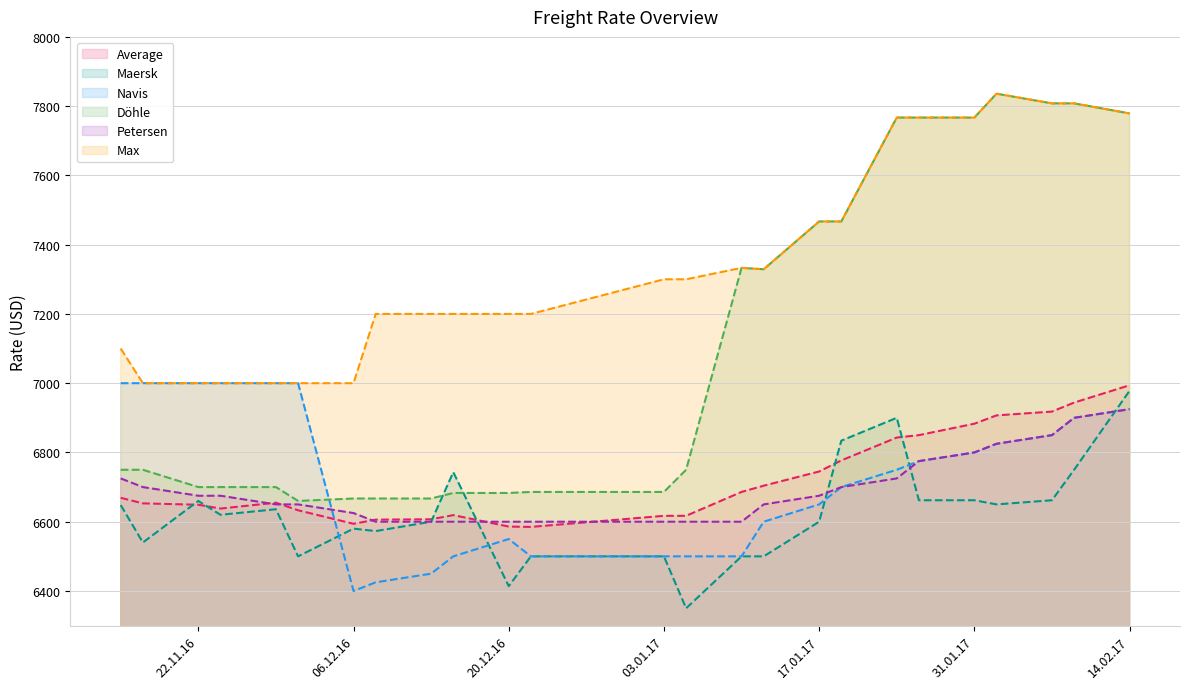

Reading left to right, extract all data points from this chart.

Average: 6669	6653	6649	6638	6655	6633	6594	6606	6607	6619	6586	6585	6617	6617	6686	6704	6745	6777	6843	6850	6883	6907	6918	6944	6994
Maersk: 6648	6540	6660	6620	6636	6500	6580	6573	6600	6743	6414	6500	6500	6350	6500	6500	6600	6834	6900	6662	6662	6650	6662	6750	6978
Navis: 7000	7000	7000	7000	7000	7000	6400	6425	6450	6500	6550	6500	6500	6500	6500	6600	6650	6700	6750	6775	6800	6825	6850	6900	6925
Döhle: 6750	6750	6700	6700	6700	6660	6667	6667	6667	6683	6683	6686	6686	6750	7333	7329	7467	7467	7767	7767	7767	7836	7808	7808	7779
Petersen: 6725	6700	6675	6675	6650	6650	6625	6600	6600	6600	6600	6600	6600	6600	6600	6650	6675	6700	6725	6775	6800	6825	6850	6900	6925
Max: 7100	7000	7000	7000	7000	7000	7000	7200	7200	7200	7200	7200	7300	7300	7333	7329	7467	7467	7767	7767	7767	7836	7808	7808	7779